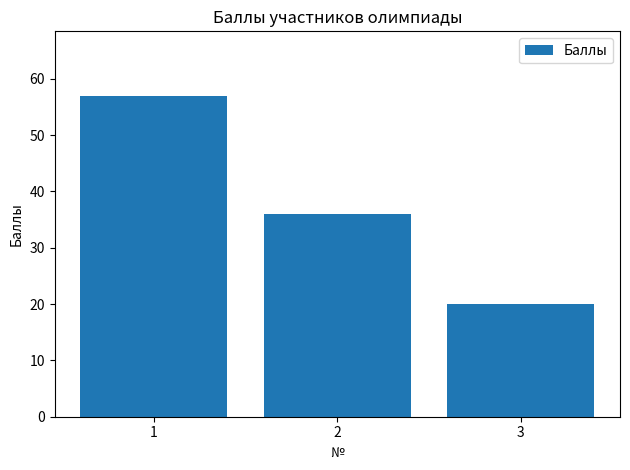

List the labels in order of value, smallest first.

3, 2, 1